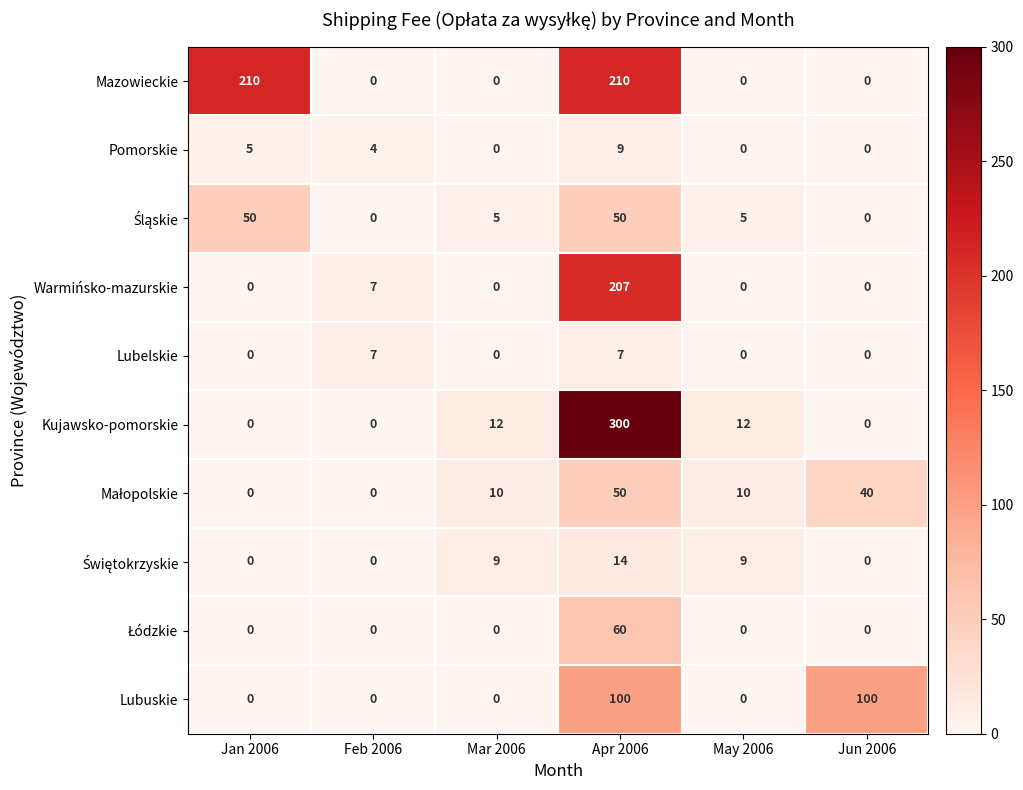

Which series has the largest total across all categories?

Mazowieckie